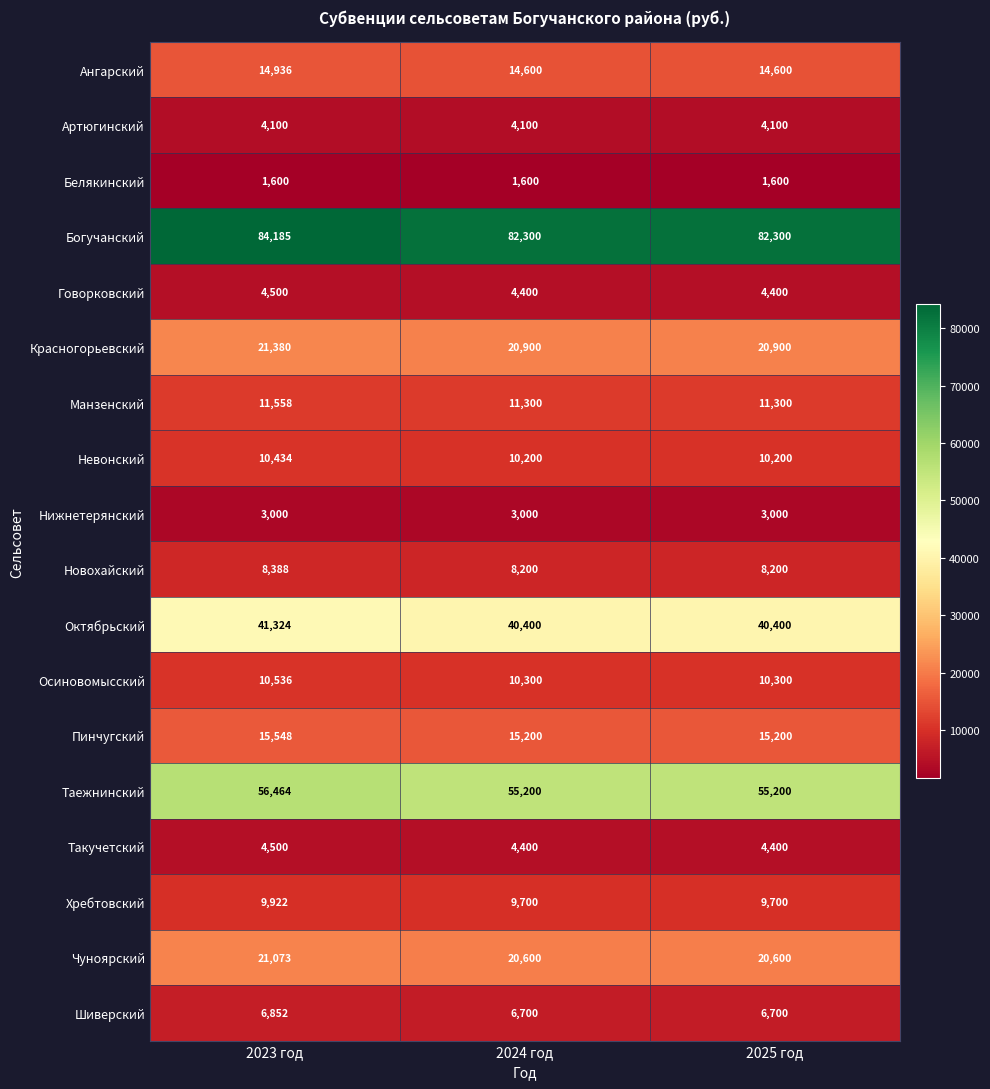

At how many categories does at least one series exceed 5272?

3